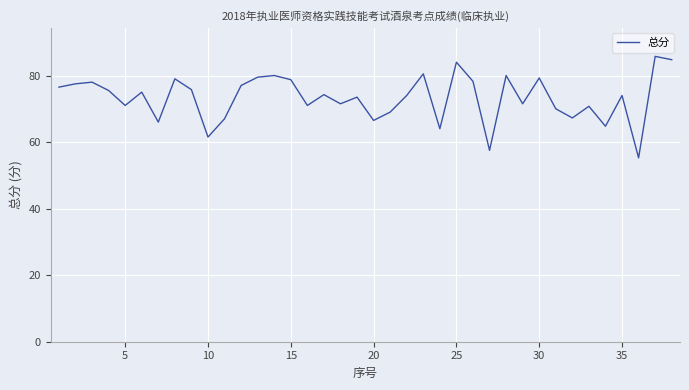

What is the difference between the maximum and minimum values?

30.5